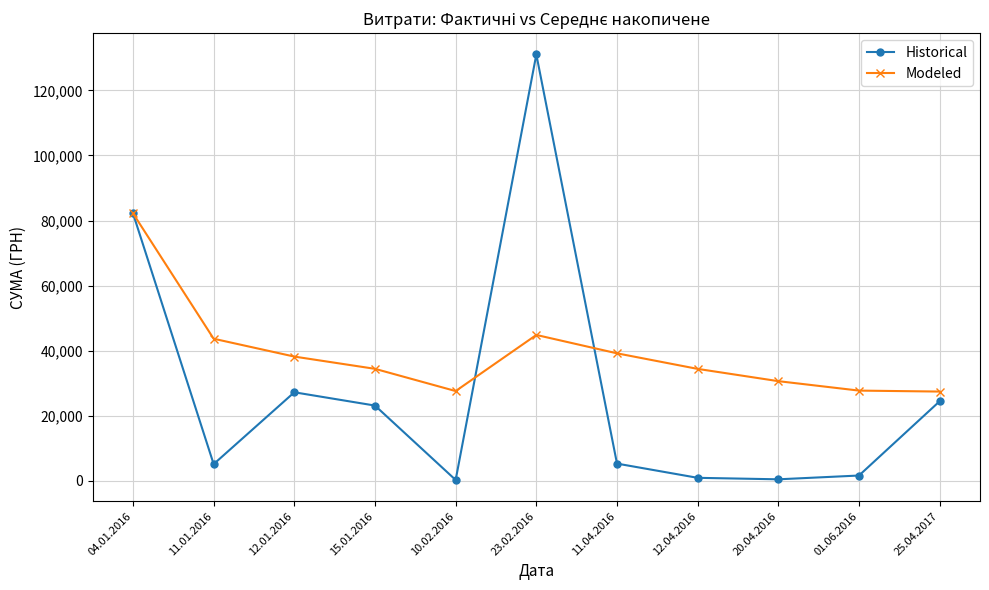

What is the sum of the Modeled values at 15.01.2016 and 20.04.2016?

64936.4